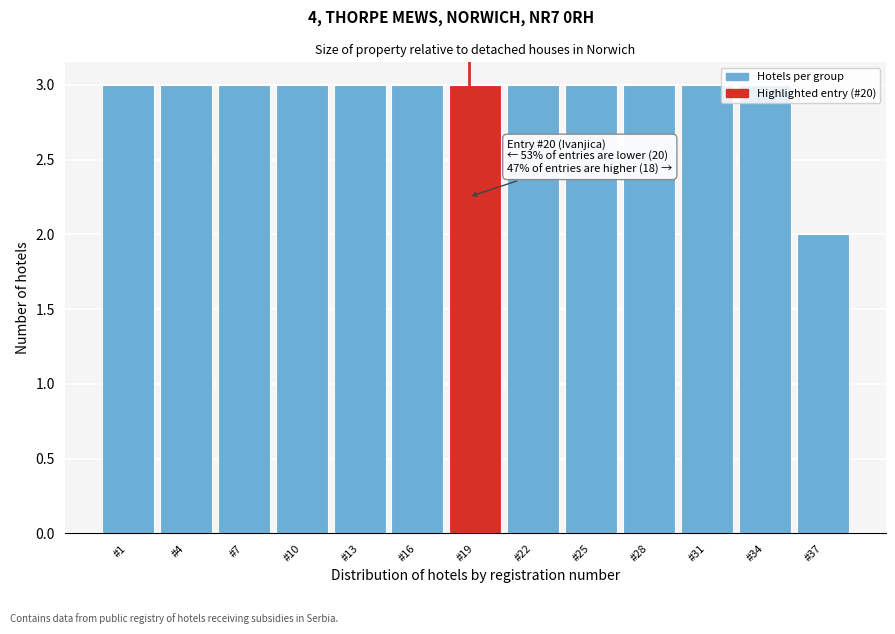

What value does the data have at #1?

3